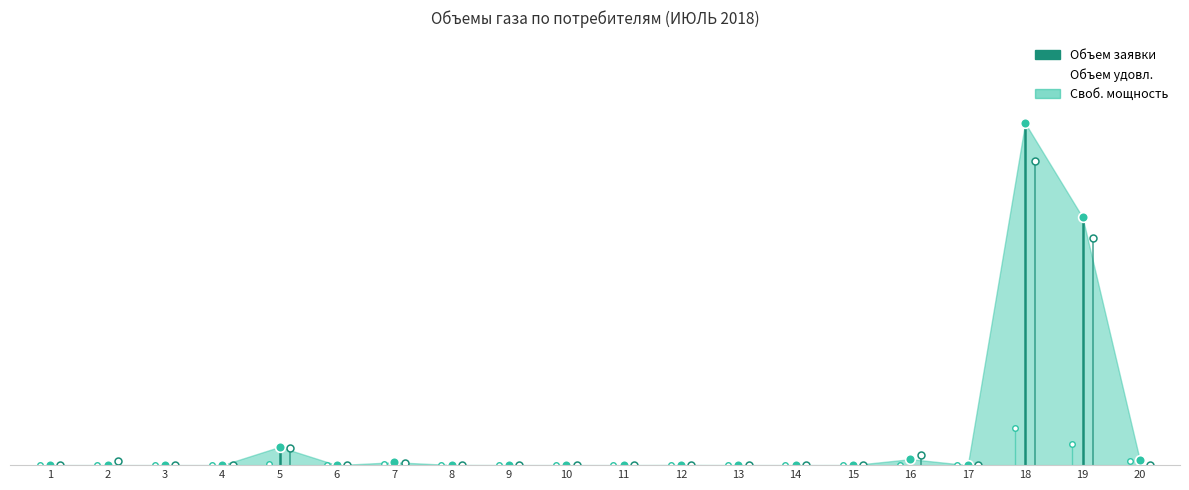

True or false: Своб. мощность has more than 1 points higher than both neighbors.

True